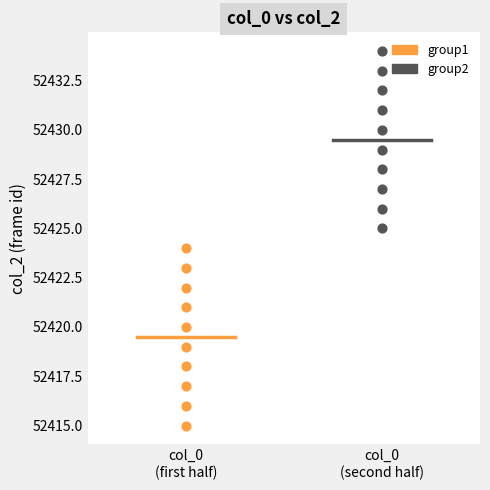

Which series contains the highest Y value?

group2